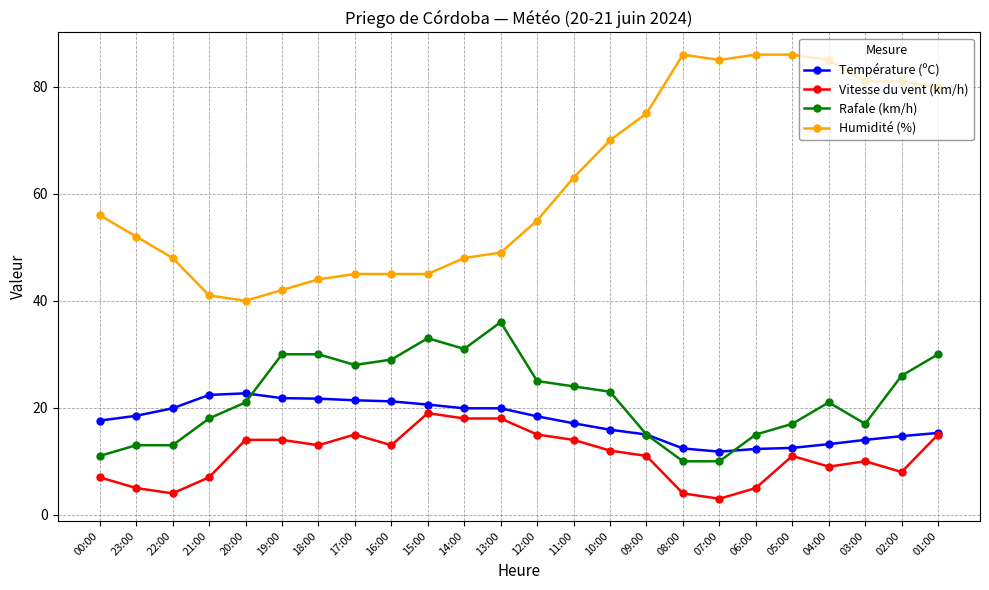

How many values in the Humidité (%) series are below 56?

12